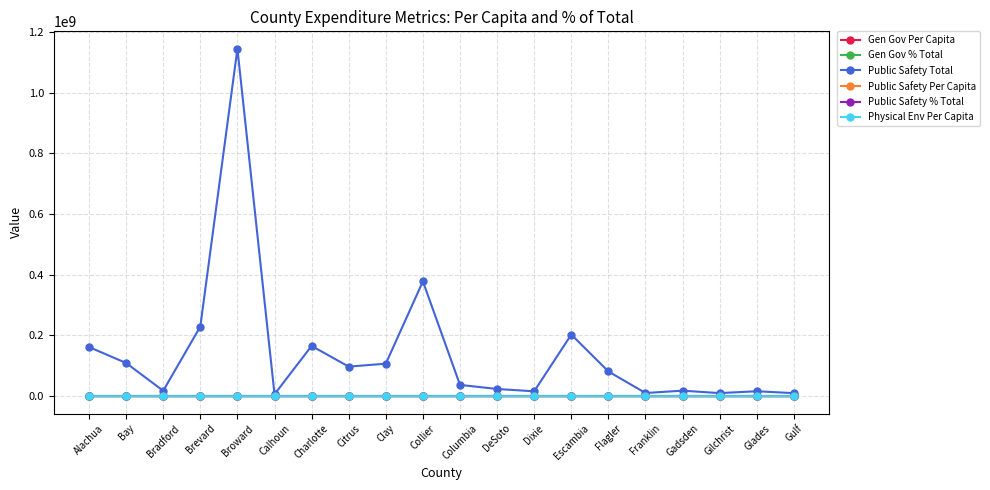

The Public Safety Total series shows 97302015.0 at Citrus. True or false?

True